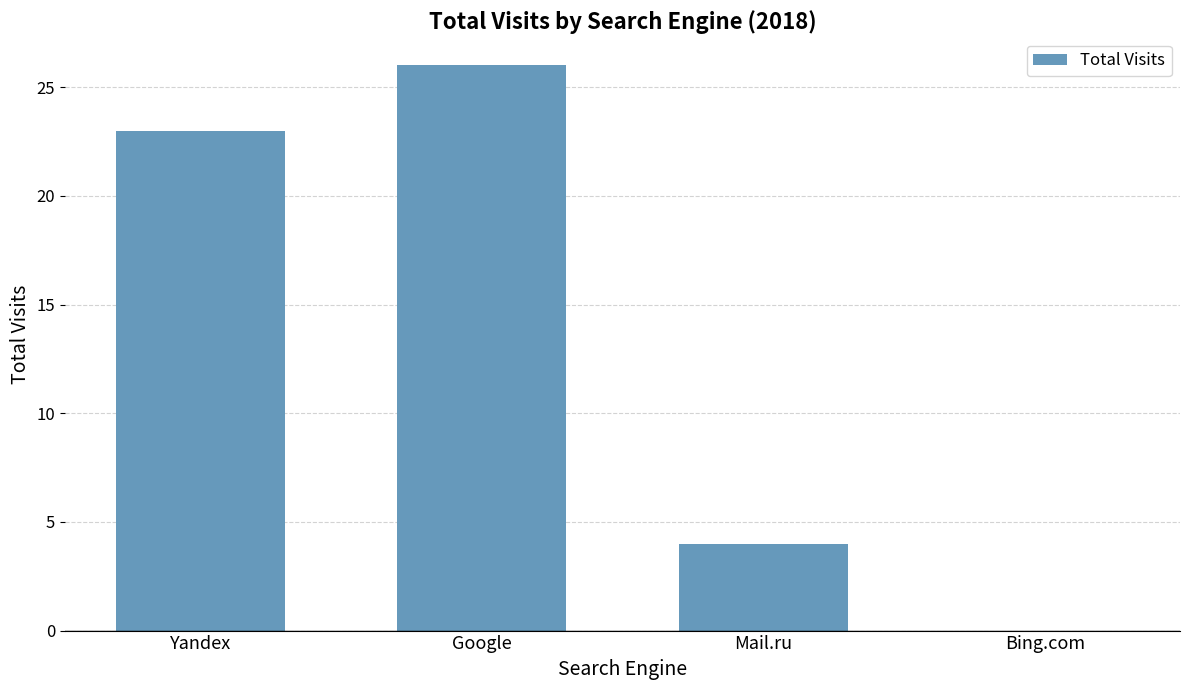

What is the average value?

13